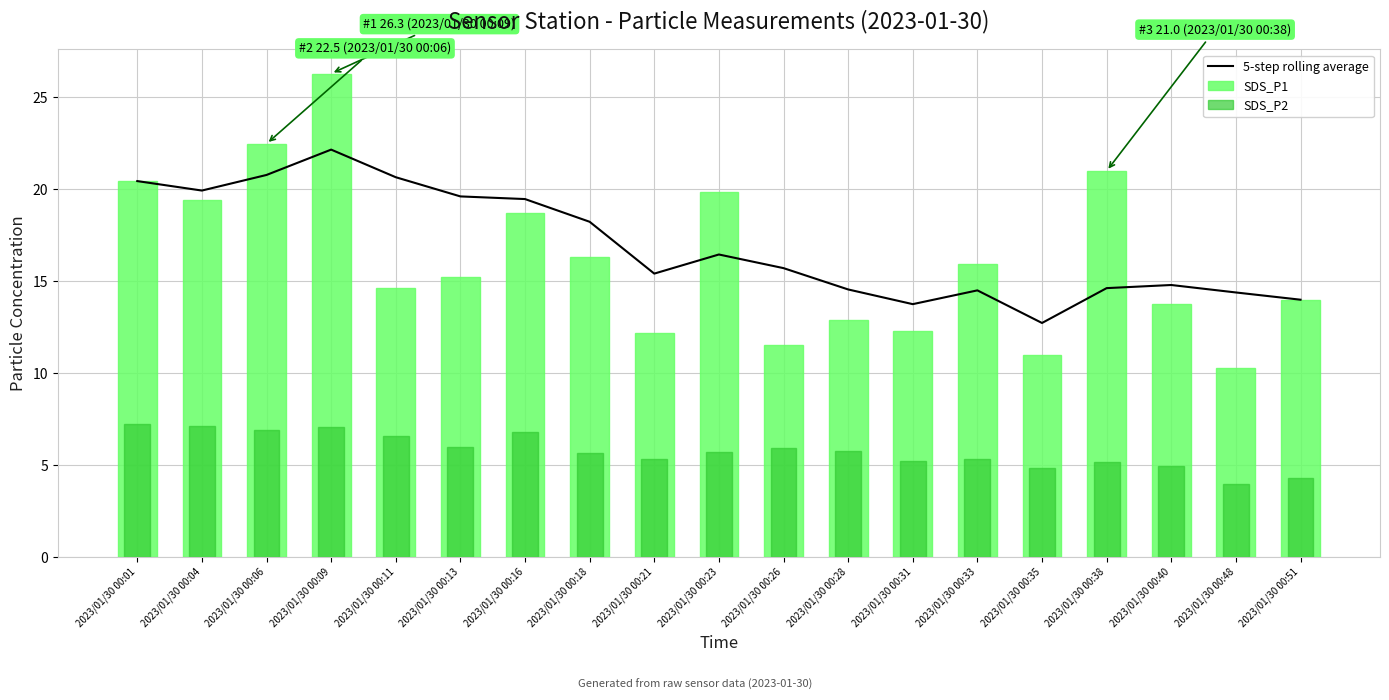

What is the difference between the second highest and minimum values in the 5-step rolling average series?

8.1